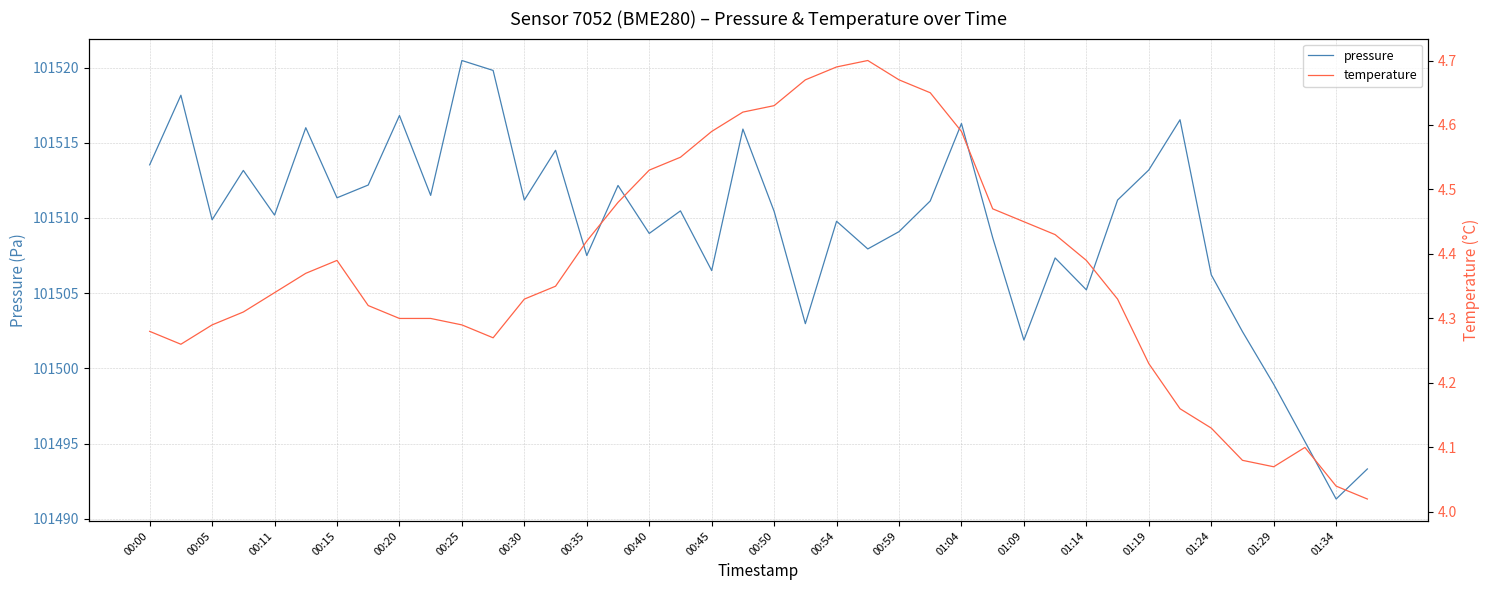

At which label does pressure reach its peak?

00:25